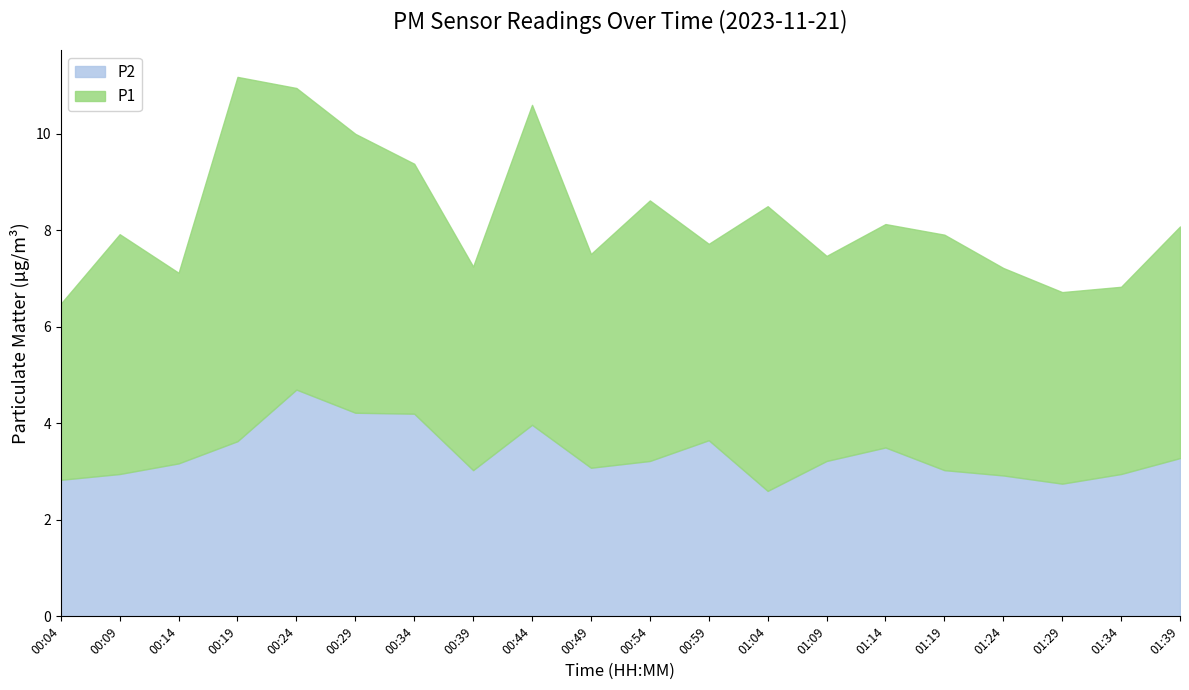

True or false: P1 and P2 cross at least once.

False